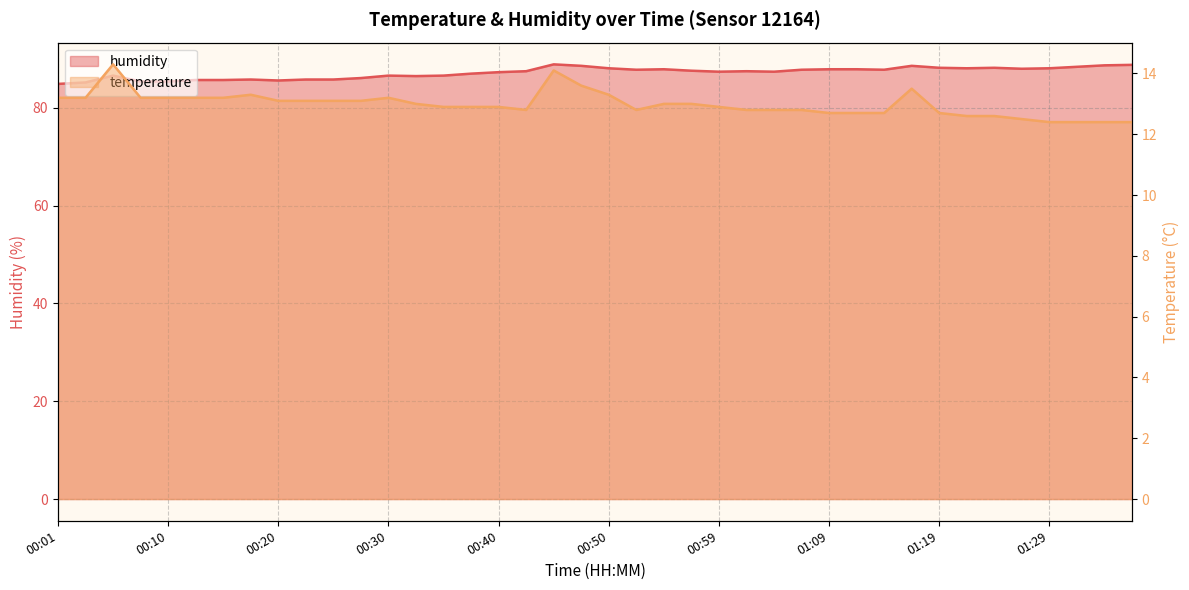

What is the maximum value for humidity?

88.9